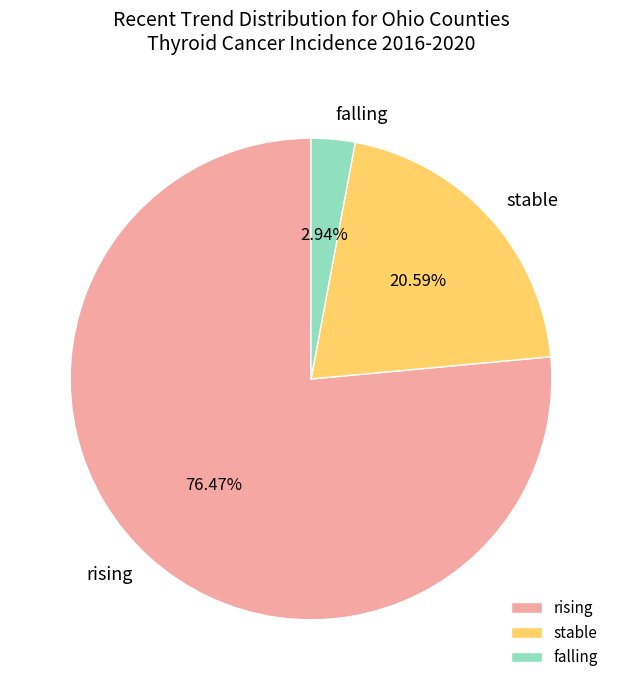

Which category has the biggest portion of the pie?

rising